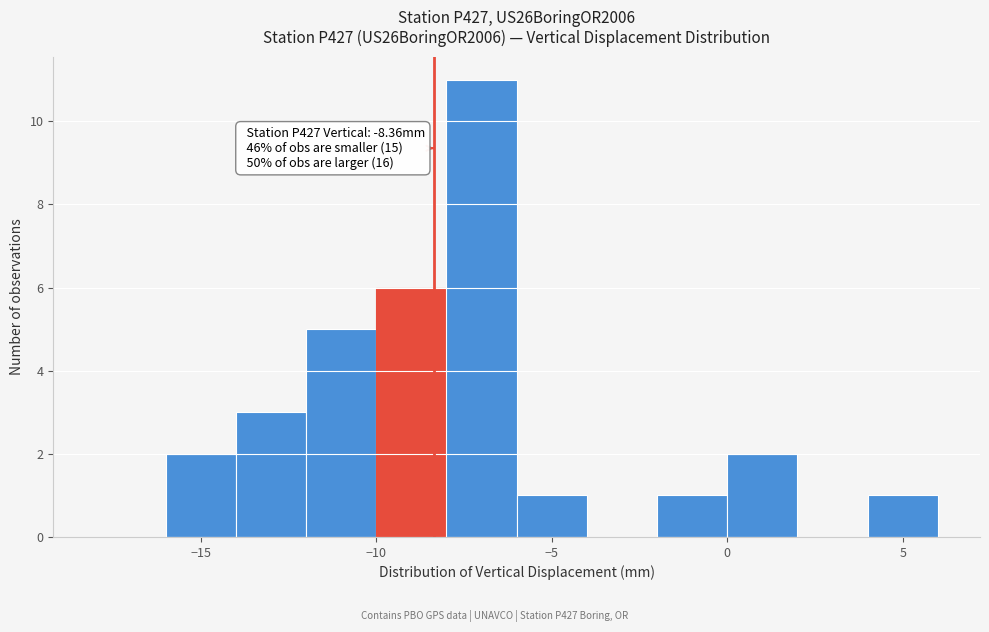

Over which range of the x-axis is the bar tallest?

-8 to -6